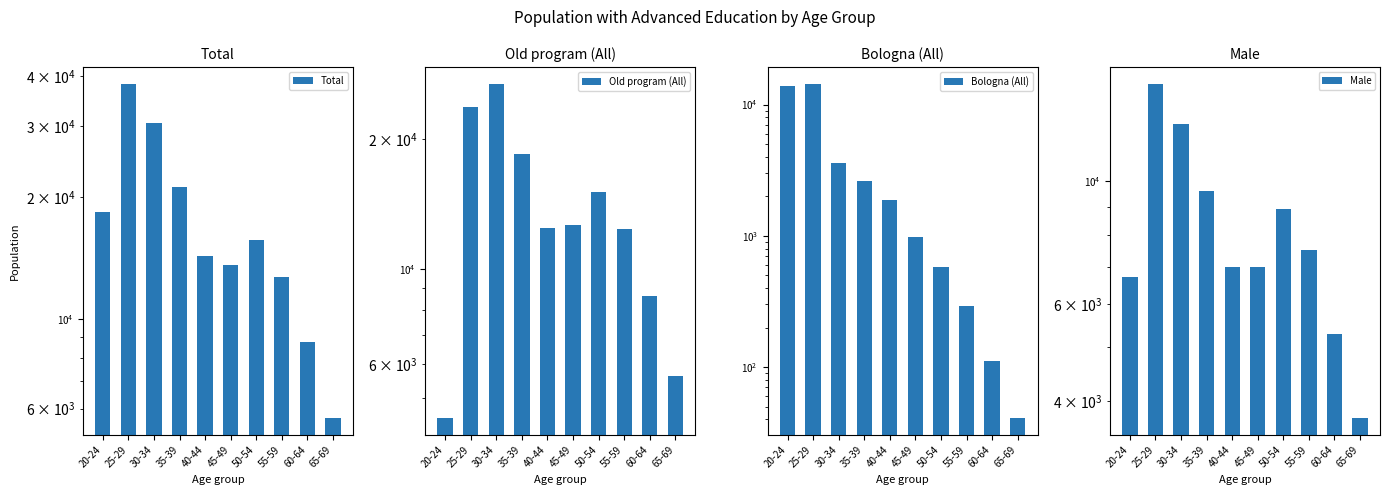

What are all the series names shown in the legend?

Total, Old program (All), Bologna (All), Male